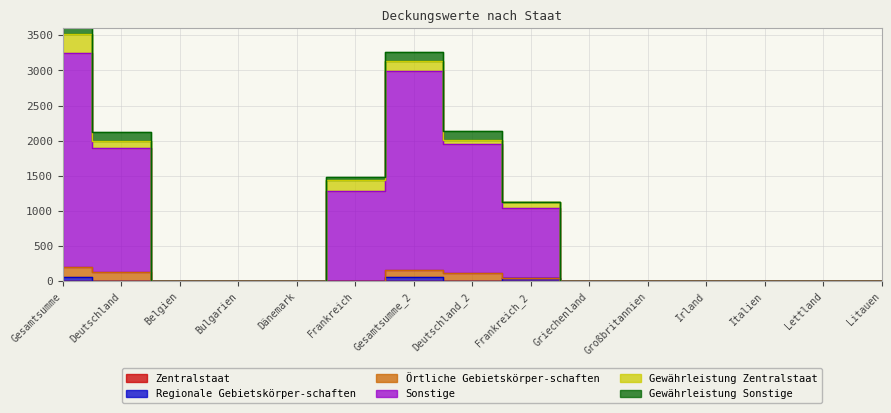

How many interior local valleys does the Gewährleistung Zentralstaat series have?

1